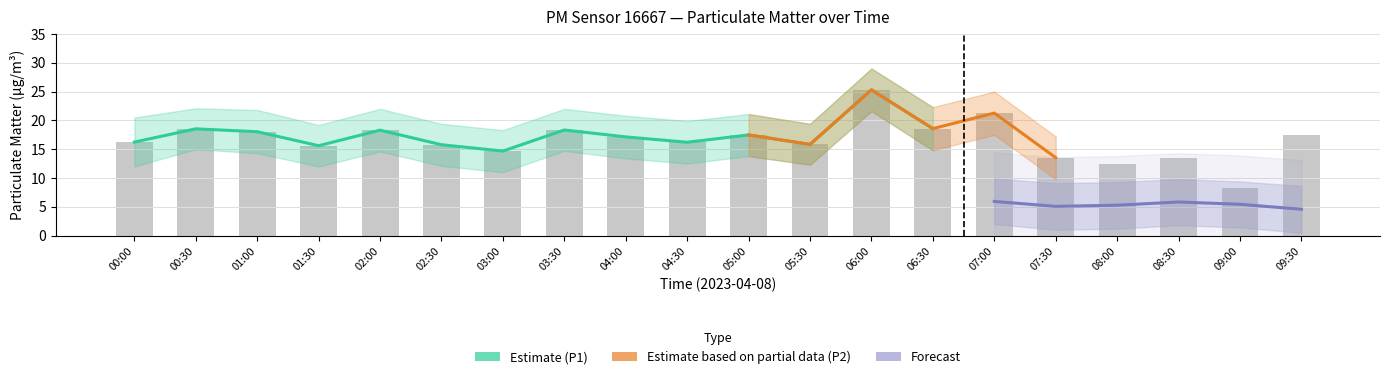

List the labels in order of value, largest first.

06:00, 07:00, 06:30, 00:30, 03:30, 02:00, 01:00, 09:30, 05:00, 04:00, 00:00, 04:30, 05:30, 02:30, 01:30, 03:00, 07:30, 08:30, 08:00, 09:00